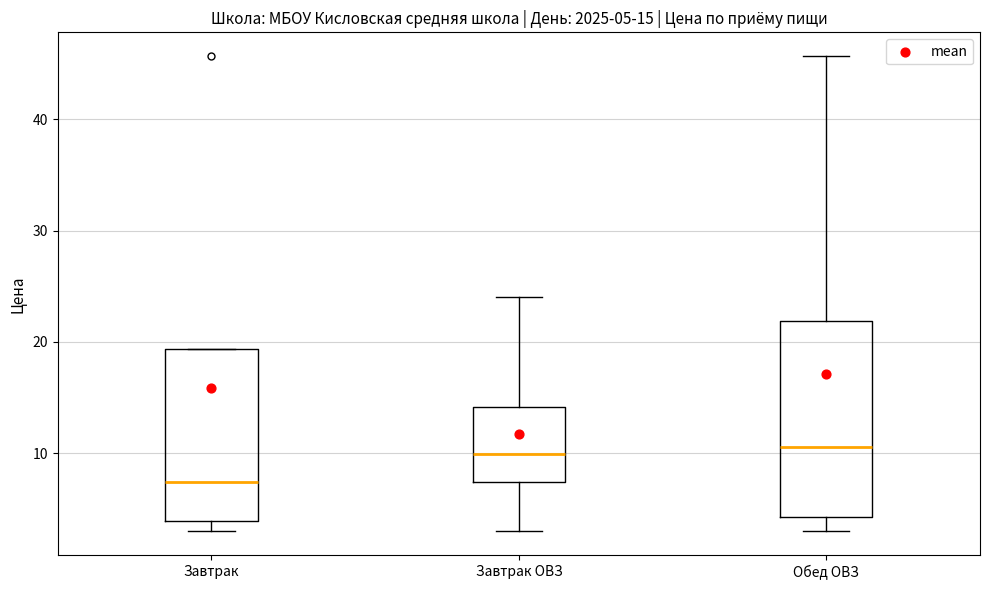

Which box's median line is the lowest?

Завтрак